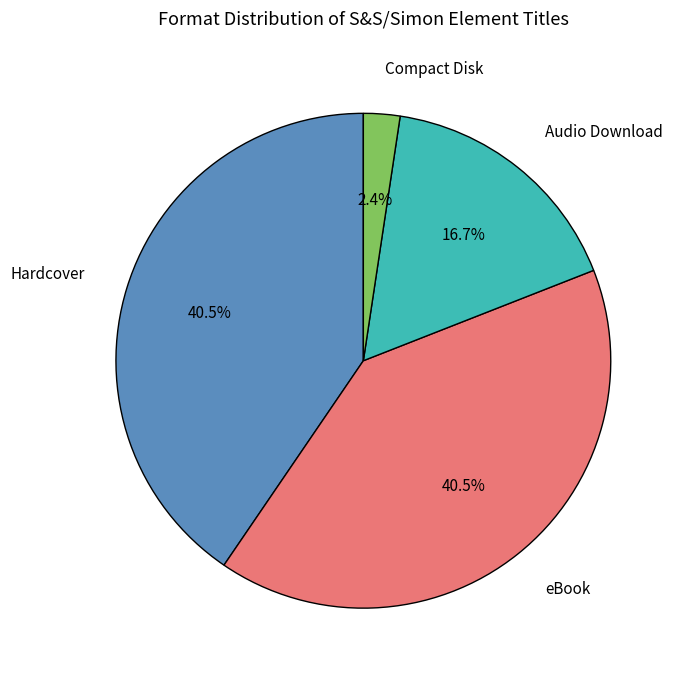

Is there a majority slice in this chart?

No